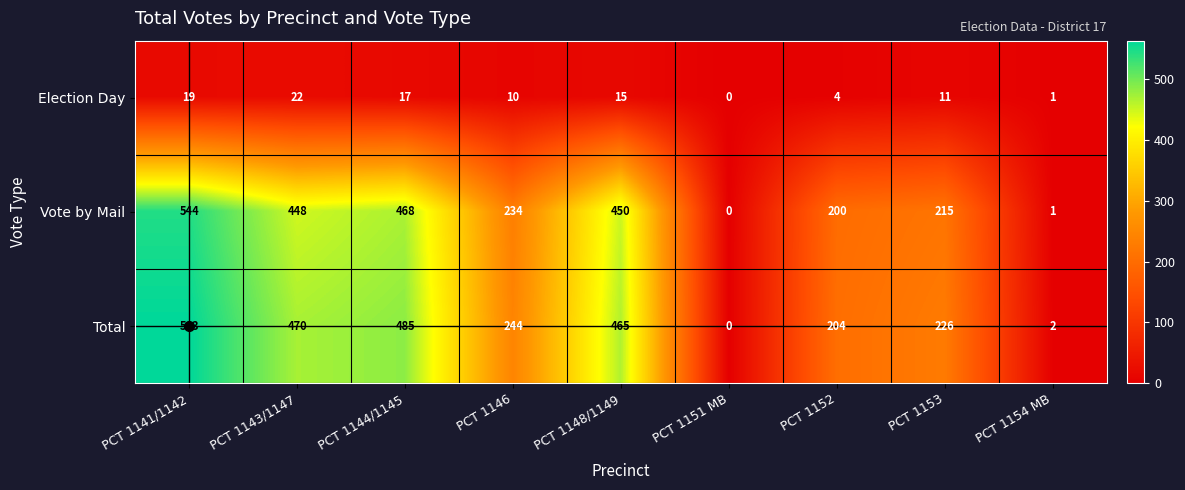

Which series has the largest range (max minus min)?

Total